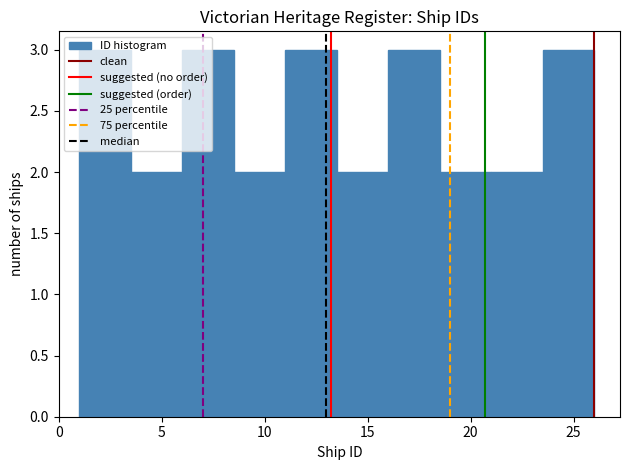

Reading left to right, list every bar in this chart as the range it spans on the x-axis followed by its height. The values are not printed on the chart, so give them approximately, as read against the axis.

1.0 to 3.5: 3
3.5 to 6.0: 2
6.0 to 8.5: 3
8.5 to 11.0: 2
11.0 to 13.5: 3
13.5 to 16.0: 2
16.0 to 18.5: 3
18.5 to 21.0: 2
21.0 to 23.5: 2
23.5 to 26.0: 3